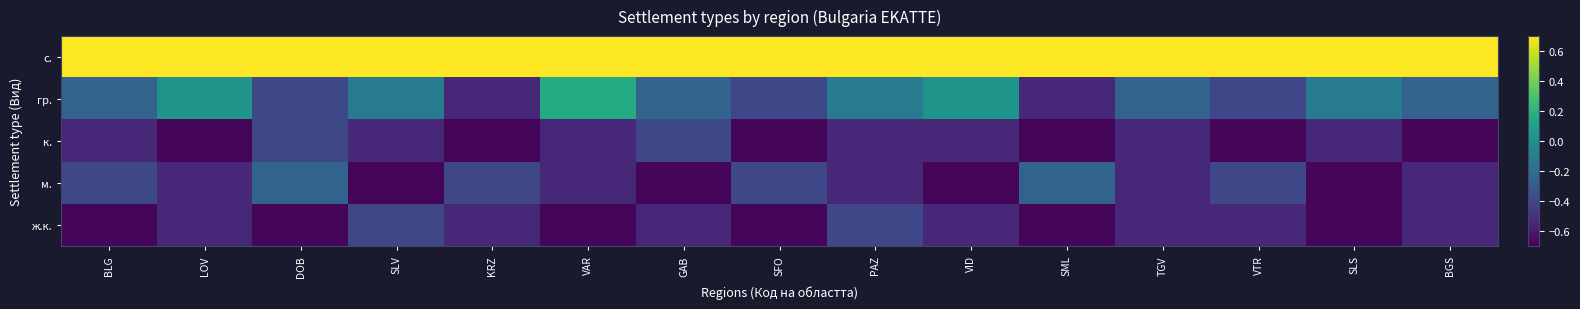

What is the minimum value shown in the chart?

-0.7